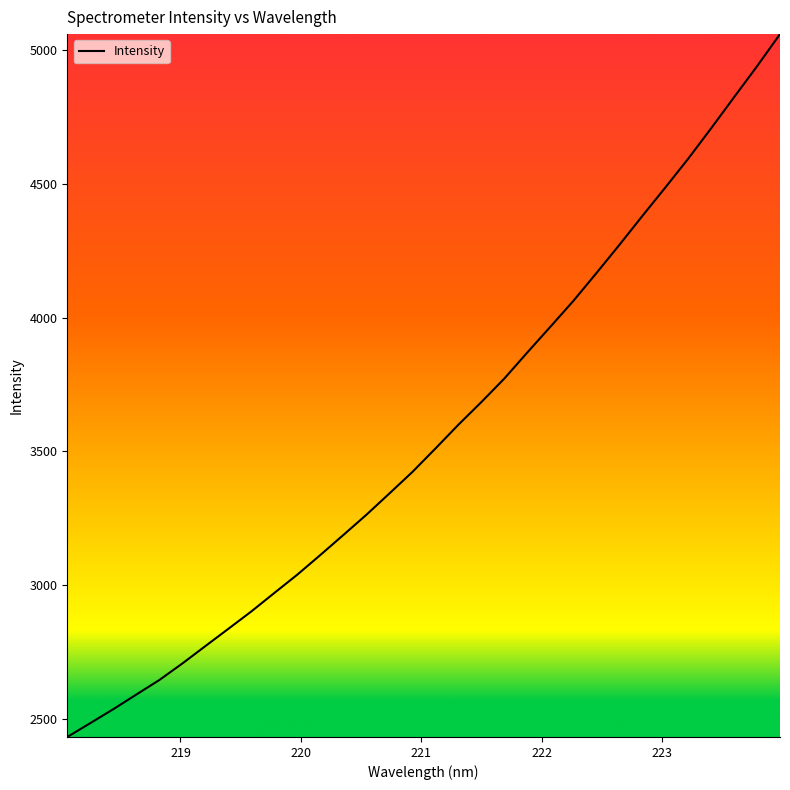

What is the minimum value shown in the chart?

2431.4